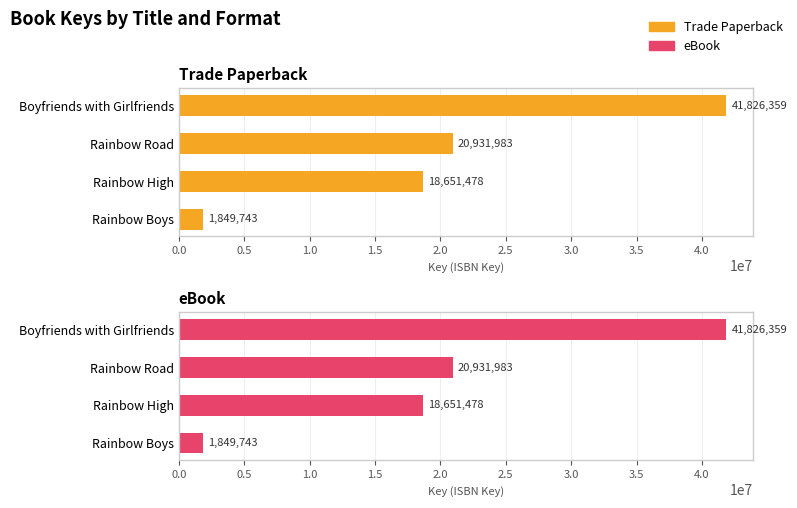

Are the bars horizontal?

Yes